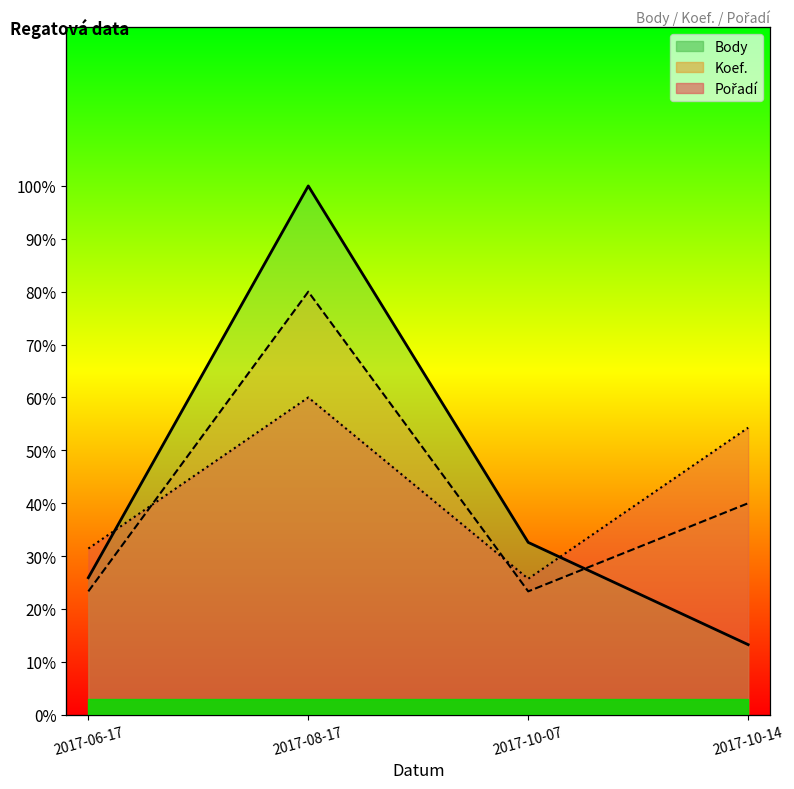

Which category has the lowest value across all series?

2017-10-14